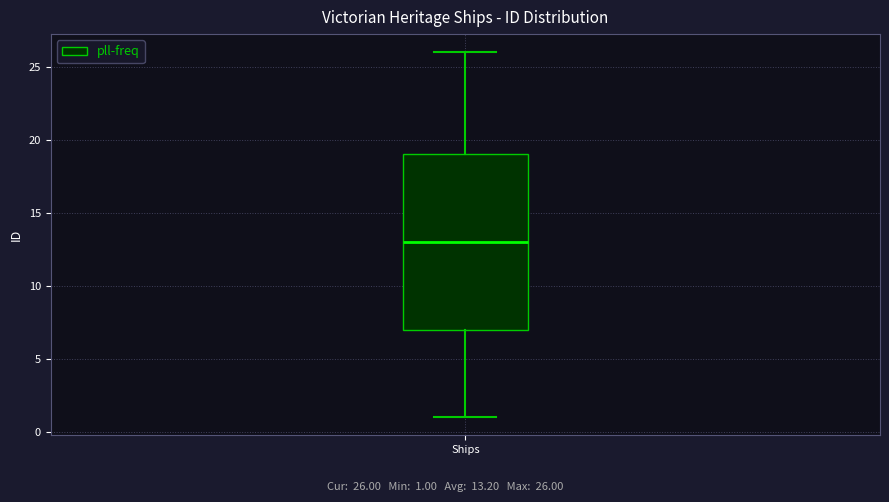

Read this box plot against the y-axis: the position of the median line, the range covered by the box, and the ends of both whiskers. The values are not printed on the chart, so give them approximately, as read against the axis.

median 13, box 7 to 19, whiskers 1 to 26